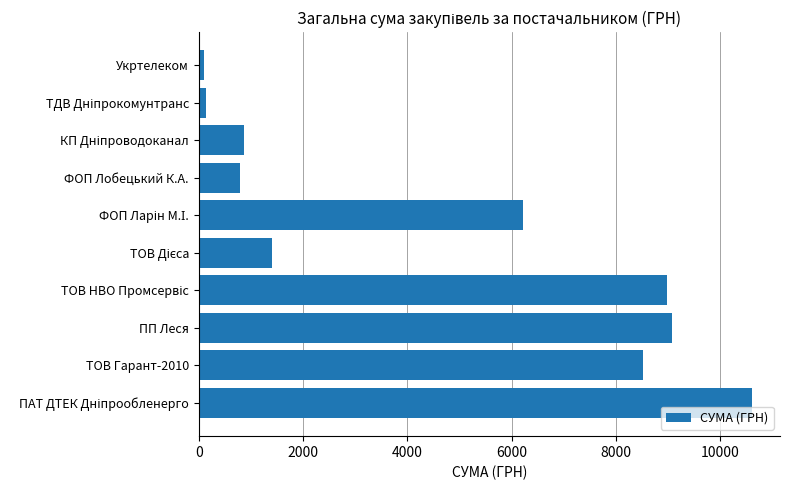

What is the average value?

4673.8